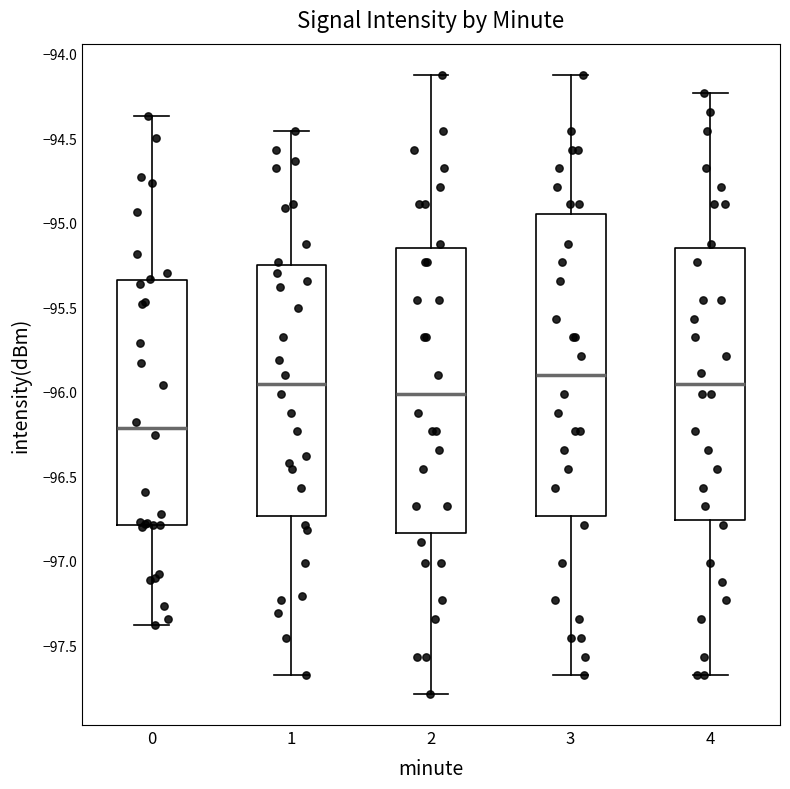

Comparing the boxes themselves (not the whiskers), which one is the tallest?

3